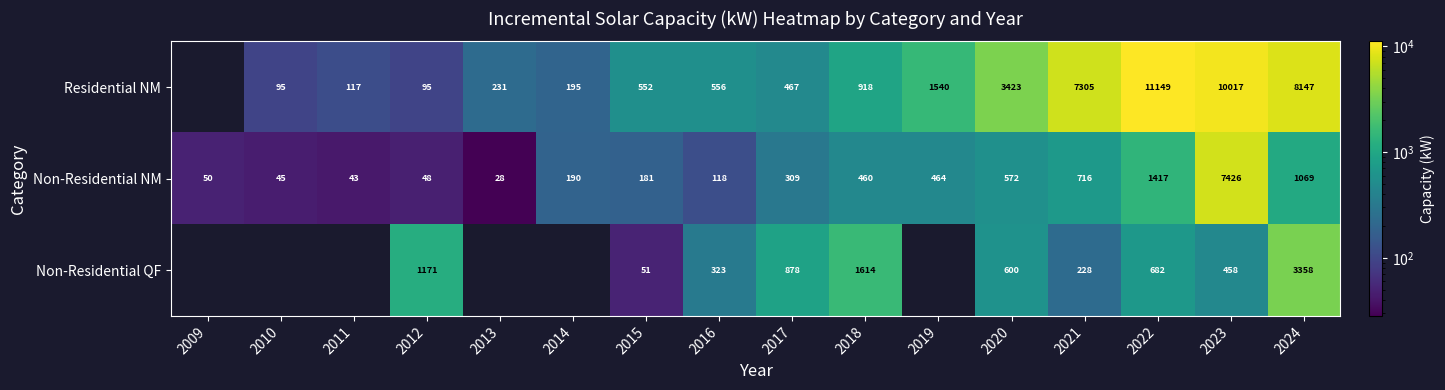

Is it true that Residential NM equals 543.6 at 2018?

False